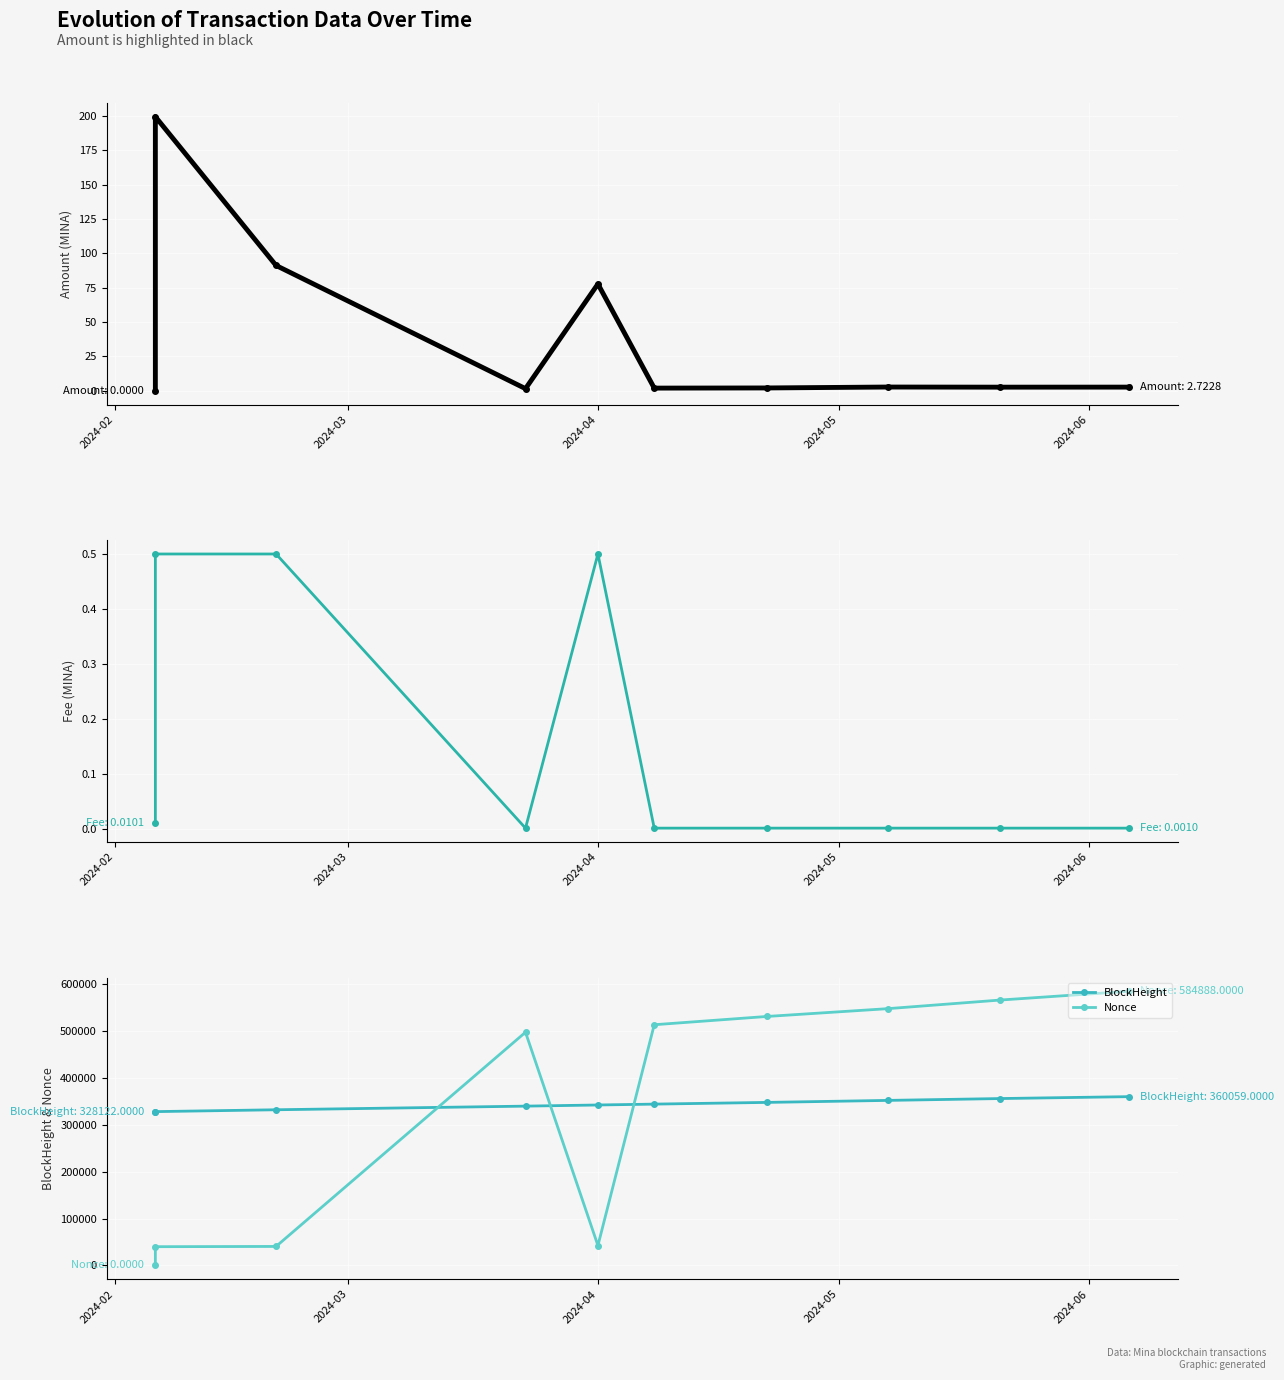

List the series in order of their peak value, highest first.

Nonce, BlockHeight, Amount, Fee